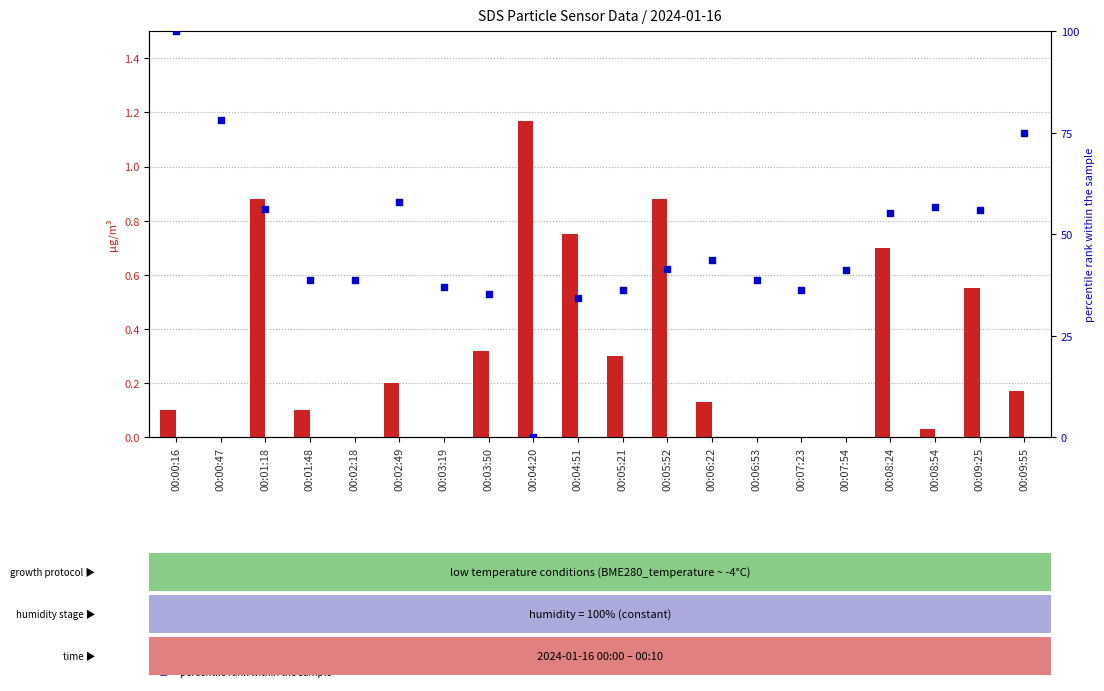

What is the total value across all series at 00:06:53?

38.8